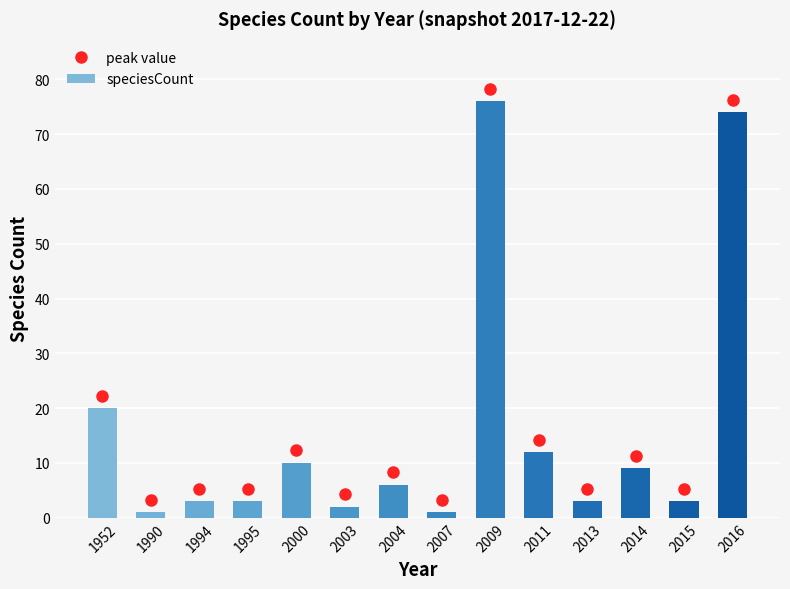

What is the change in value from 2013 to 2016?

+71